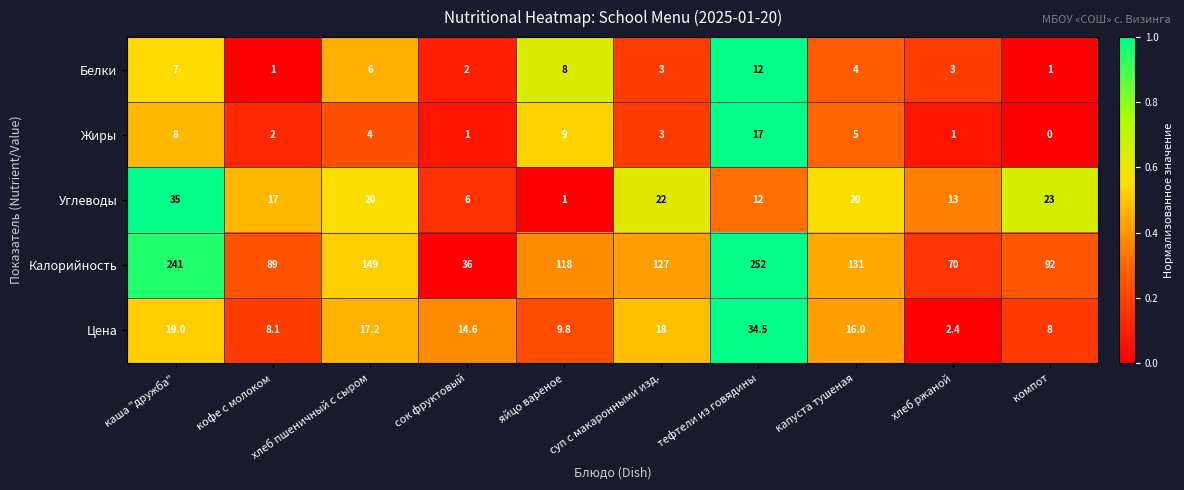

Rank the categories by Цена value from highest to lowest.

тефтели из говядины, каша "дружба", суп с макаронными изд., хлеб пшеничный с сыром, капуста тушеная, сок фруктовый, яйцо вареное, кофе с молоком, компот, хлеб ржаной